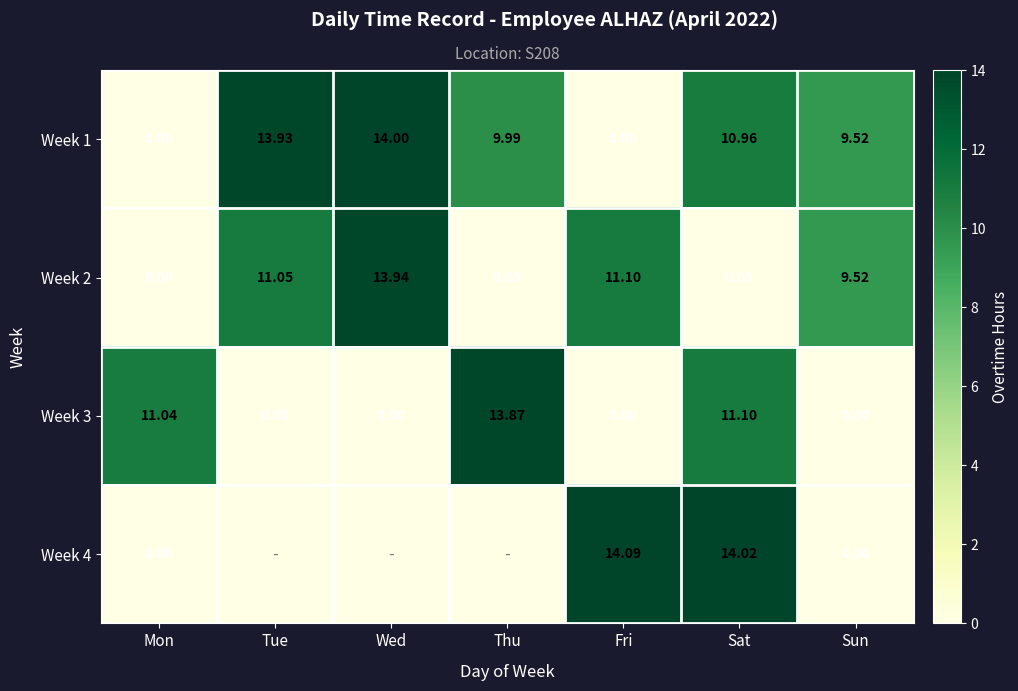

Where does the Week 1 series first go above 9?

Tue